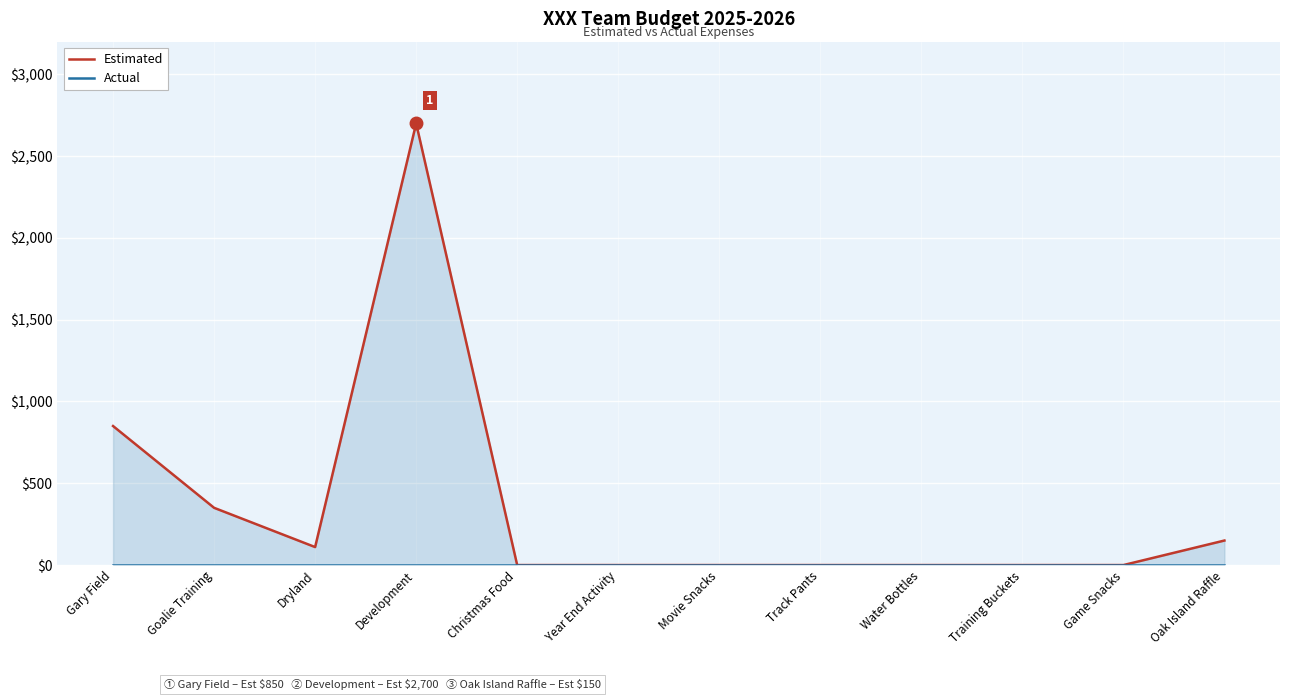

True or false: Actual and Estimated intersect in this chart.

False